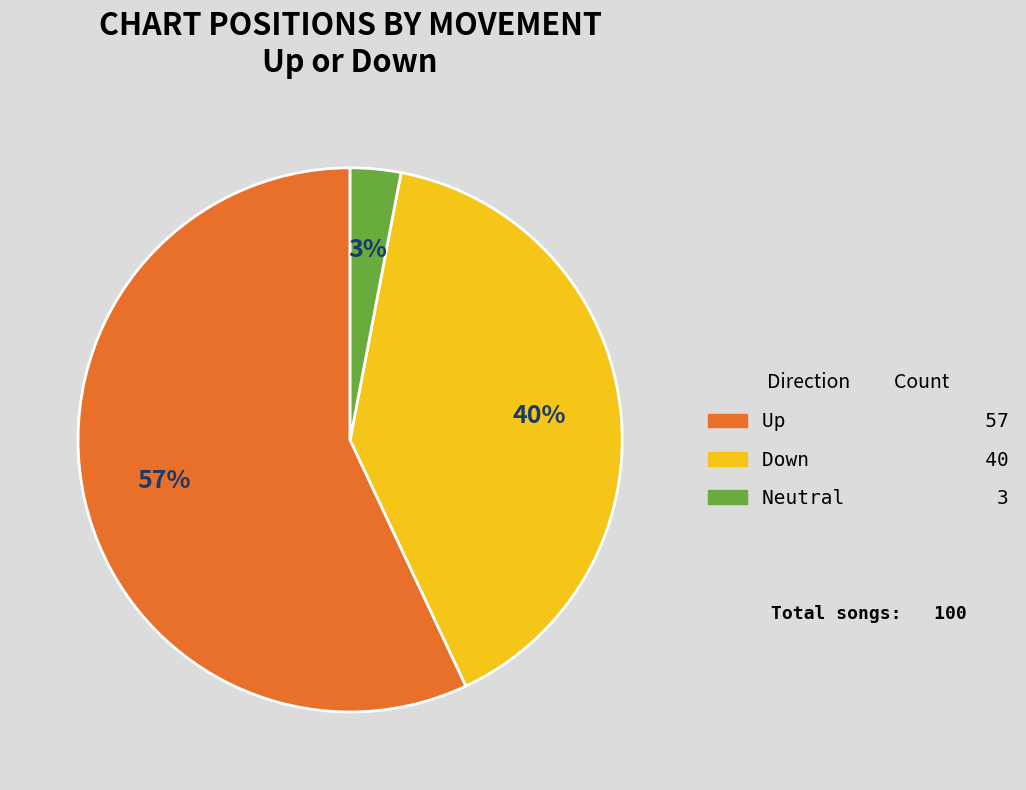

To the nearest percent, what is the average slice percentage?

33%